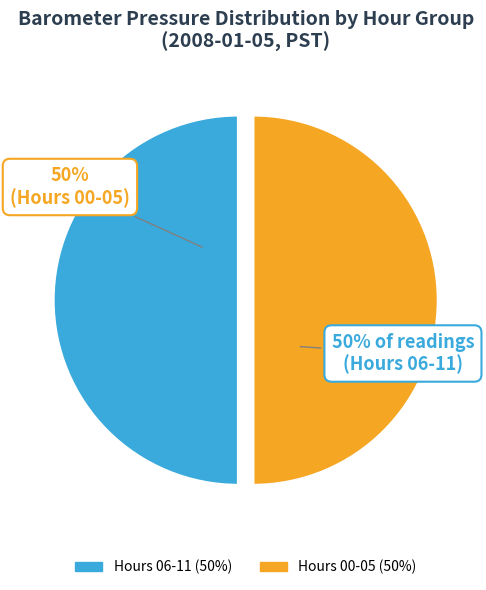

To the nearest percent, what is the average slice percentage?

50%